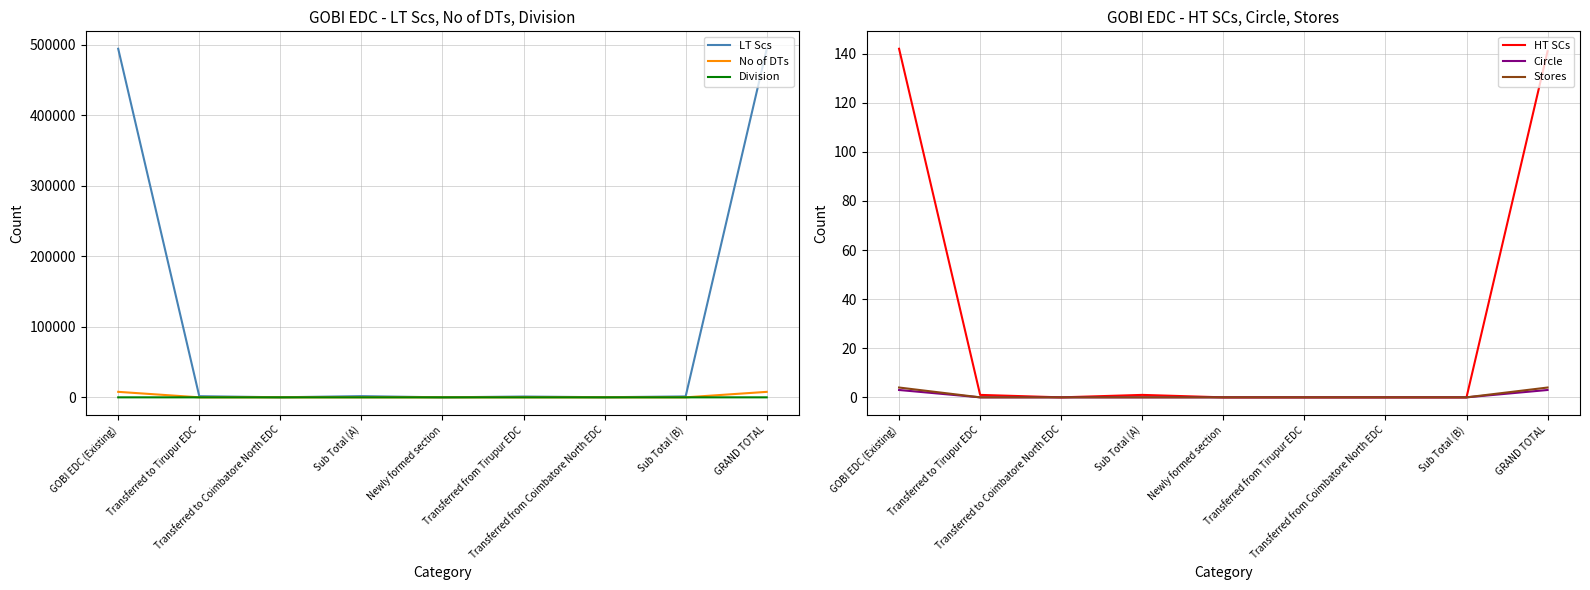

What is the difference between the No of DTs values at Transferred from Coimbatore North EDC and Newly formed section?

4